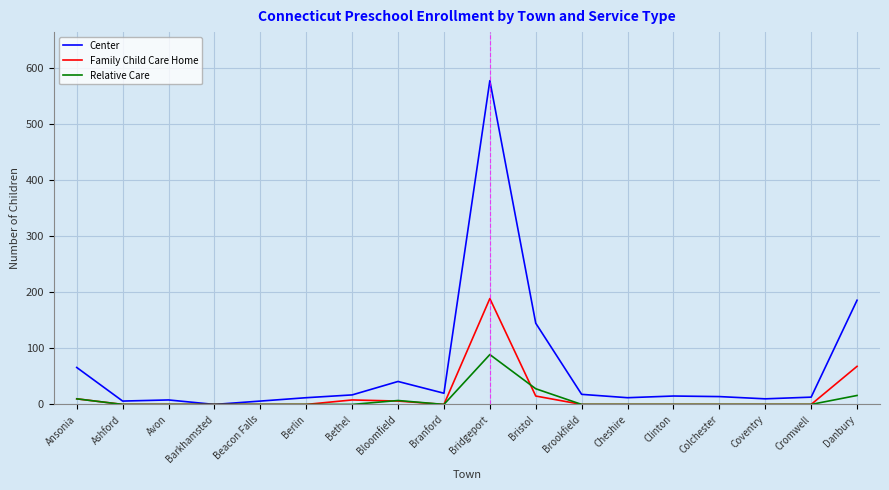

At which category is the sum across all series the highest?

Bridgeport